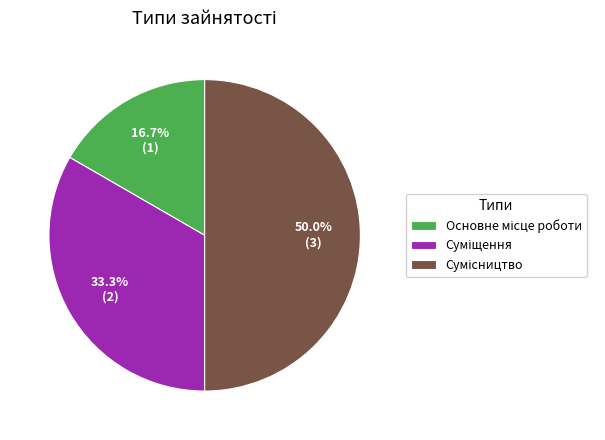

Does Сумісництво account for over 50% of the chart?

No